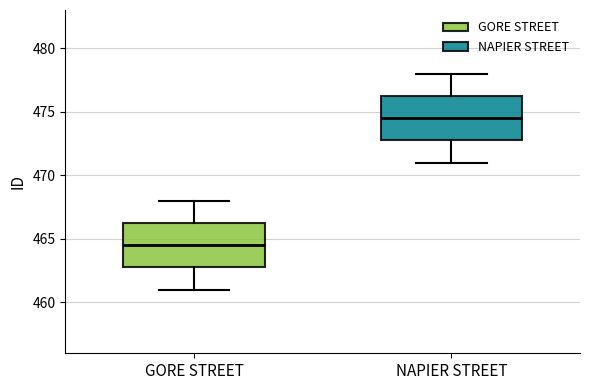

Which box's median line is the highest?

NAPIER STREET